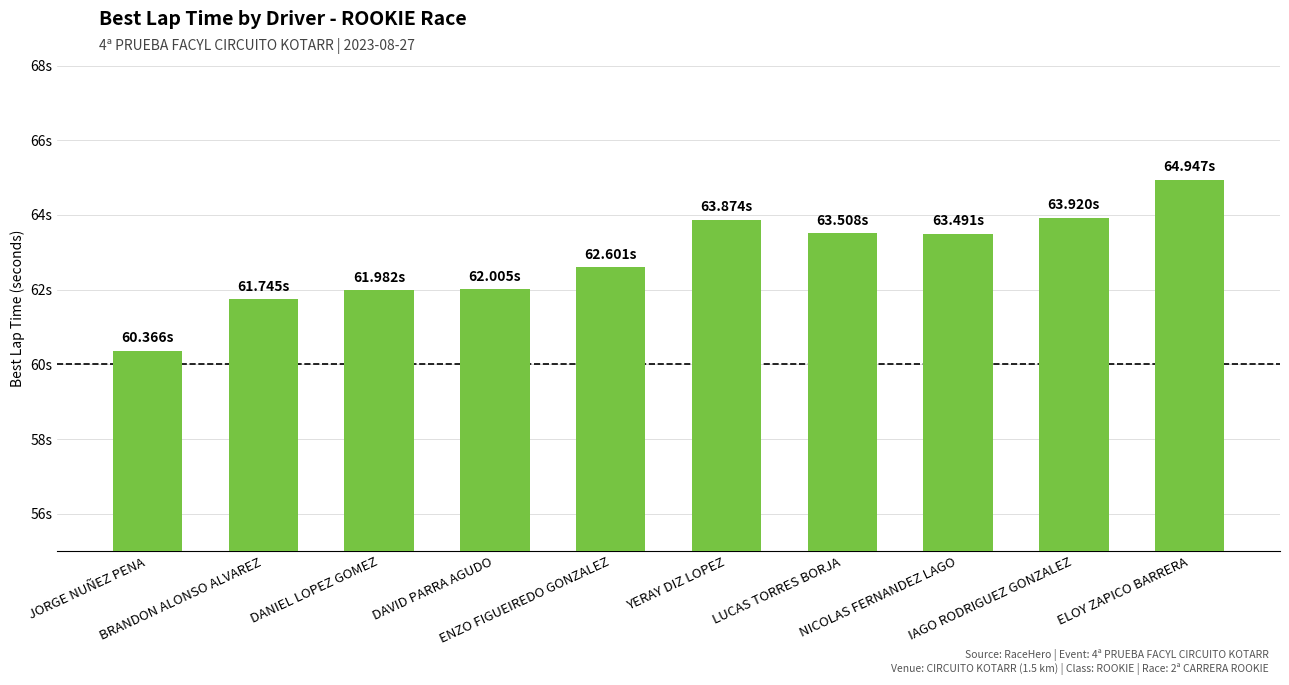

What is the sum of all values?

628.4